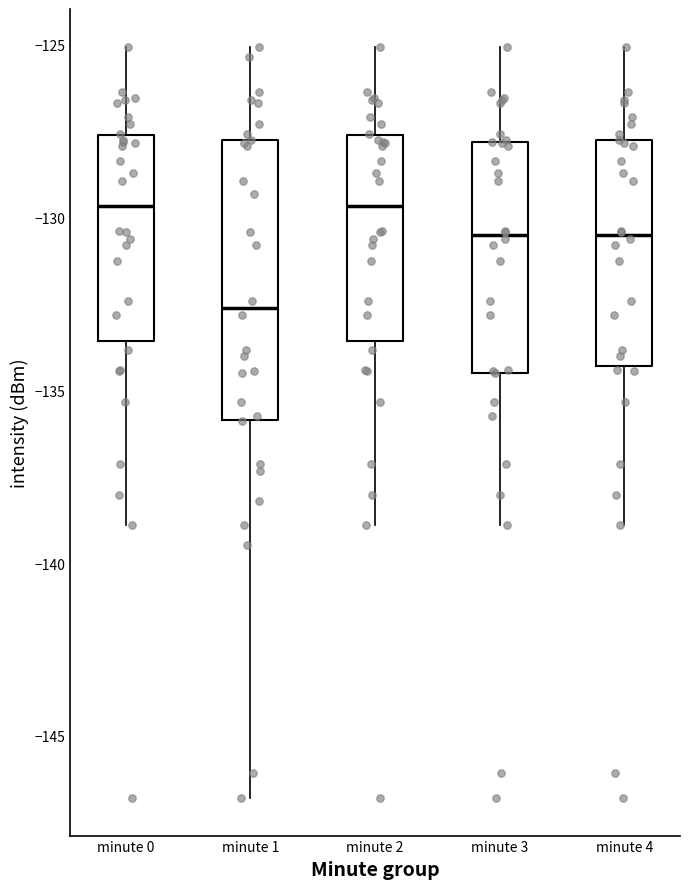

Which box has the lowest median line?

minute 1